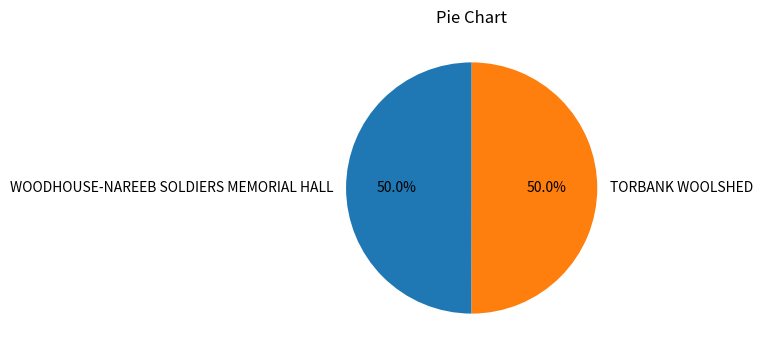

To the nearest percent, what is the average slice percentage?

50%